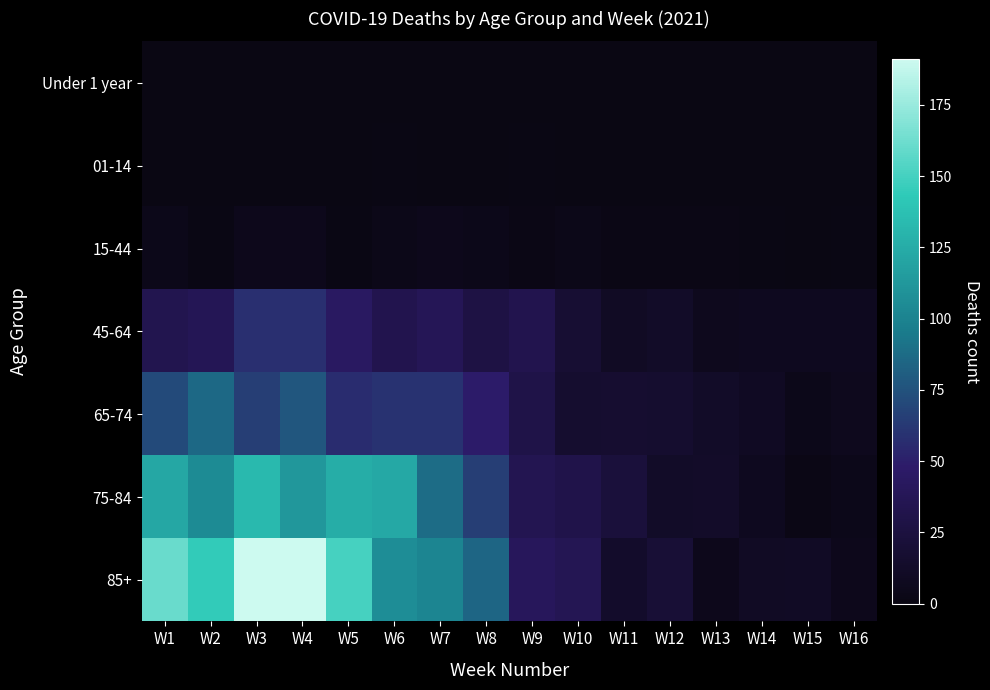

What is the difference between the highest and lowest values at W15?

11